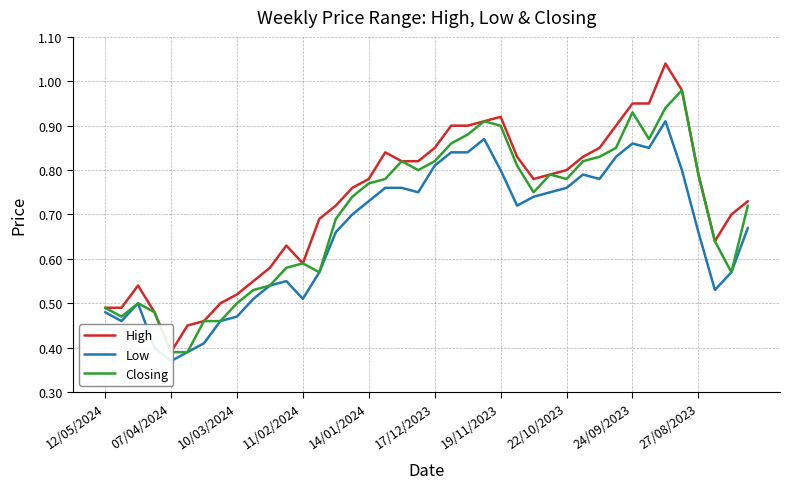

What is the difference between the maximum and second lowest values in the Closing series?

0.6